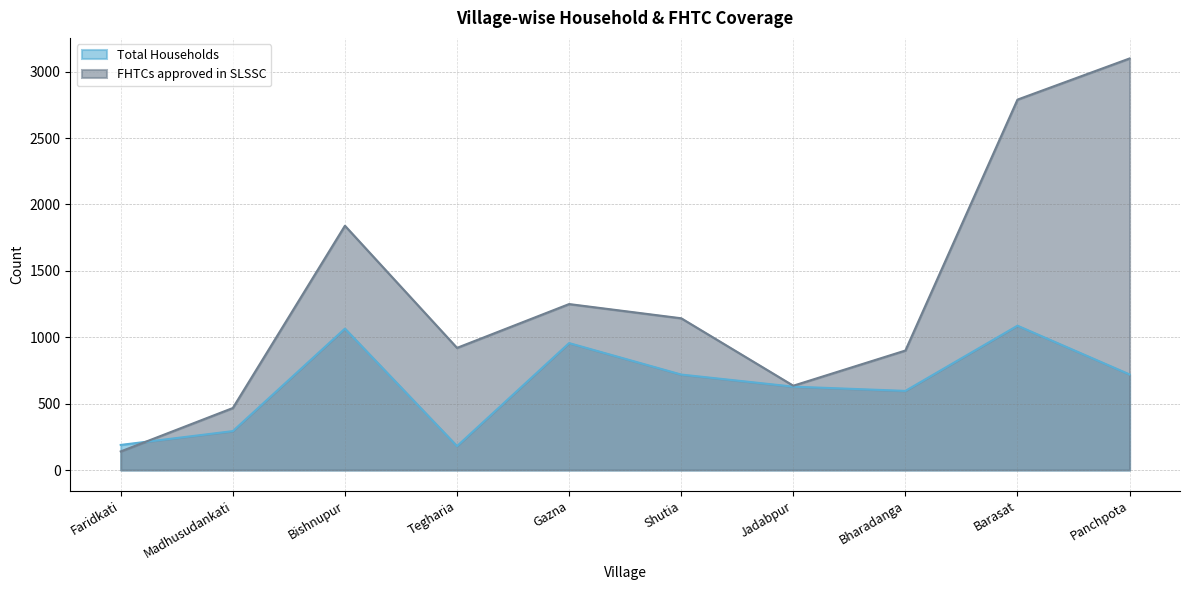

Reading right to left, what are all the values shown in this chart?

Total Households: Panchpota=720	Barasat=1087	Bharadanga=596	Jadabpur=628	Shutia=719	Gazna=956	Tegharia=180	Bishnupur=1065	Madhusudankati=293	Faridkati=189
FHTCs approved in SLSSC: Panchpota=3100	Barasat=2790	Bharadanga=900	Jadabpur=635	Shutia=1143	Gazna=1250	Tegharia=920	Bishnupur=1840	Madhusudankati=467	Faridkati=140